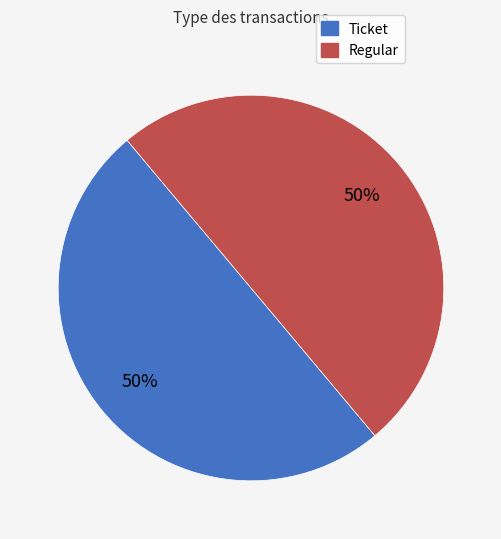

To the nearest percent, what is the combined percentage of Regular and Ticket?

100%